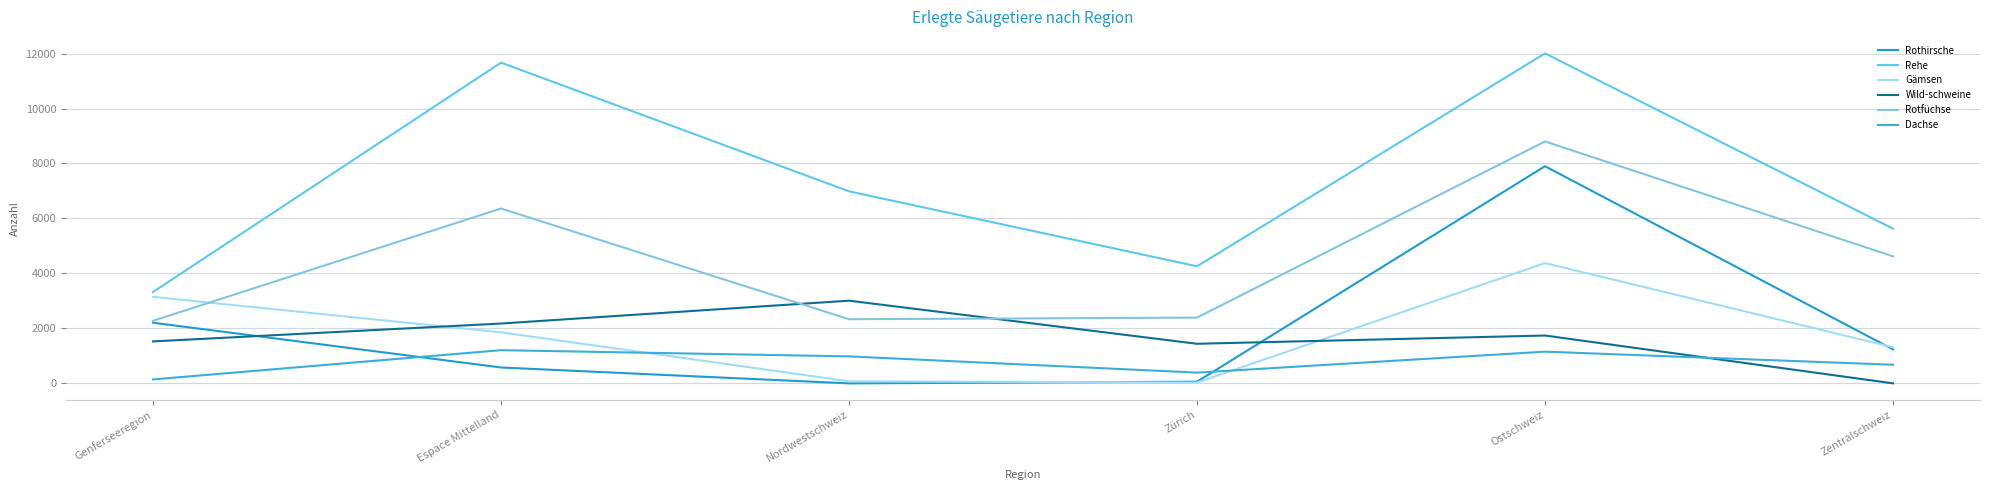

Is it true that Rothirsche equals 15 at Zürich?

False